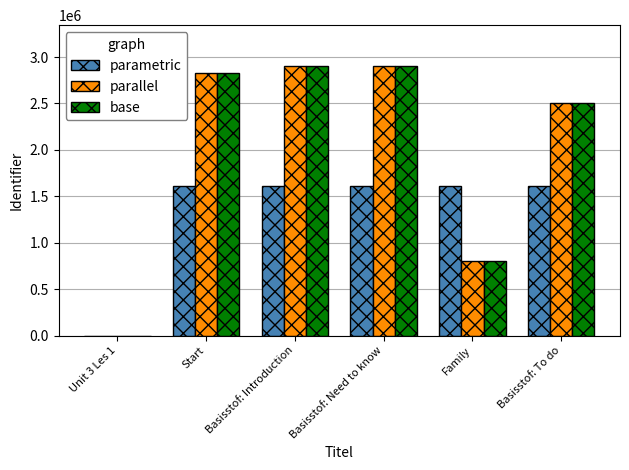

How many groups of bars are there?

6